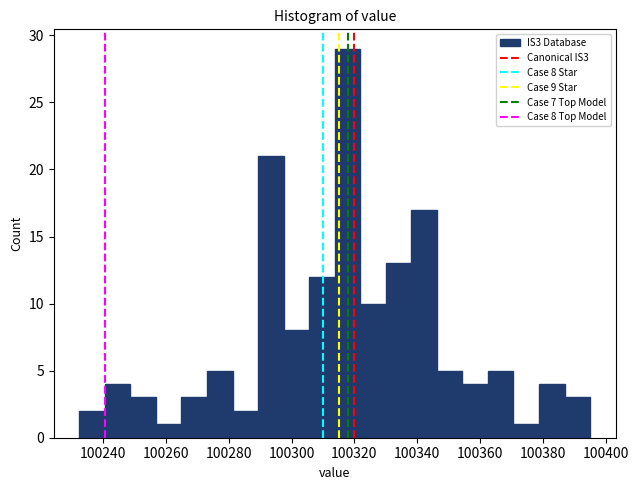

Which range on the x-axis has the tallest bar?

100314 to 100322